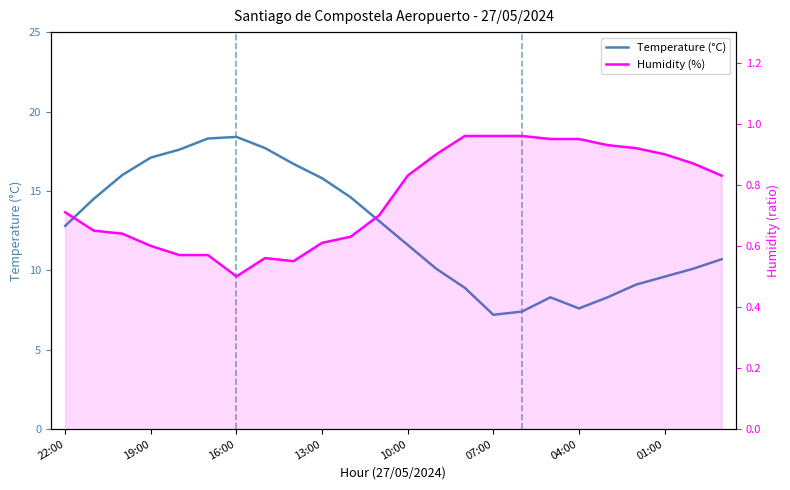

Is this an area chart (filled region under the line)?

No